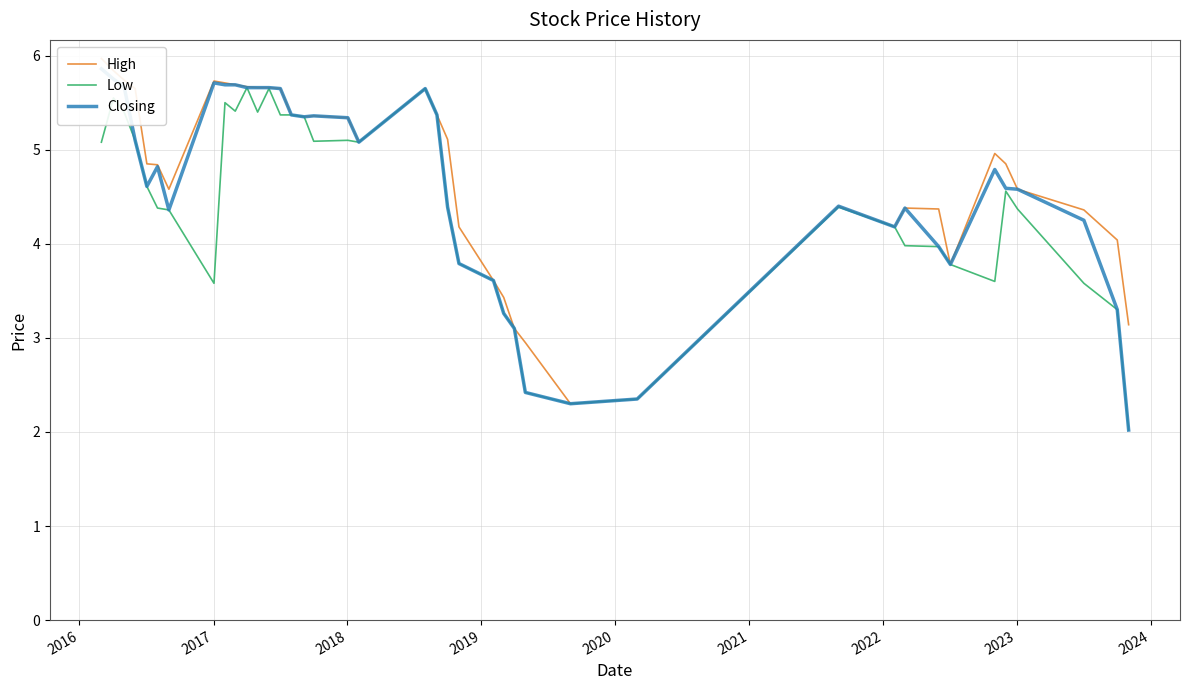

List the series in order of their overall mean, lowest first.

Low, Closing, High